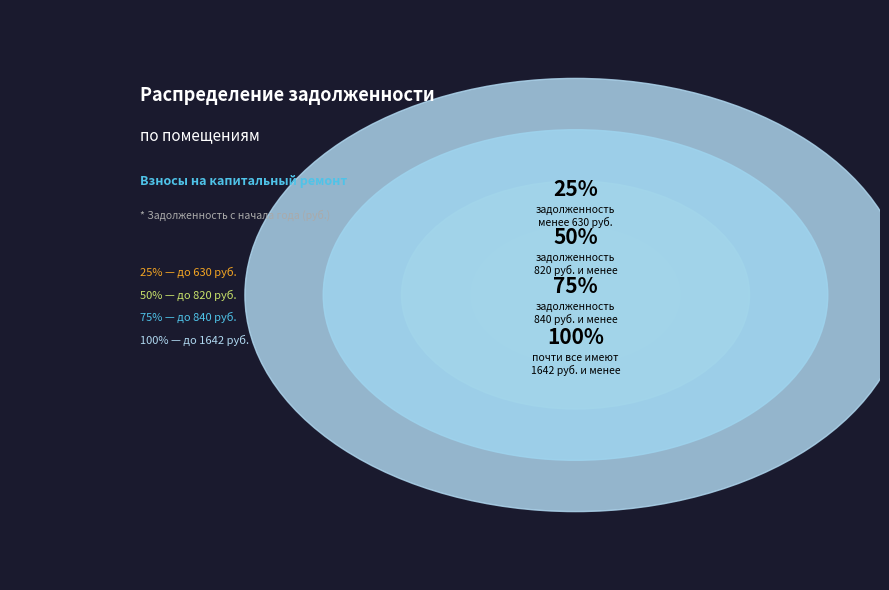

Is the sum of 3 and 26 greater than half?

No